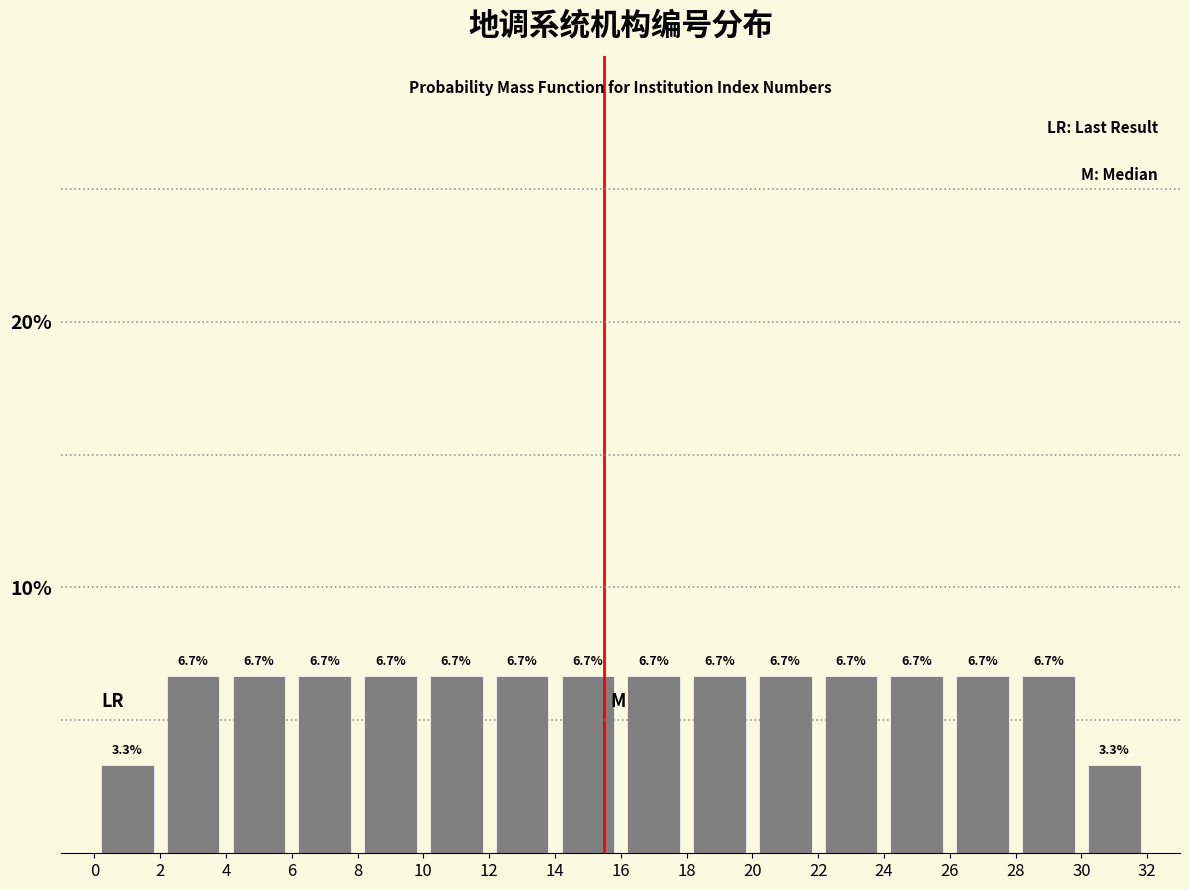

What is the height of the bar covering 10 to 12 on the x-axis?

6.7